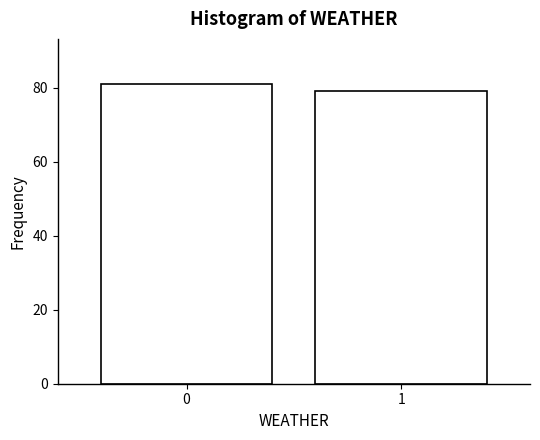

Reading left to right, what are all the values shown in this chart?

0=81	1=79